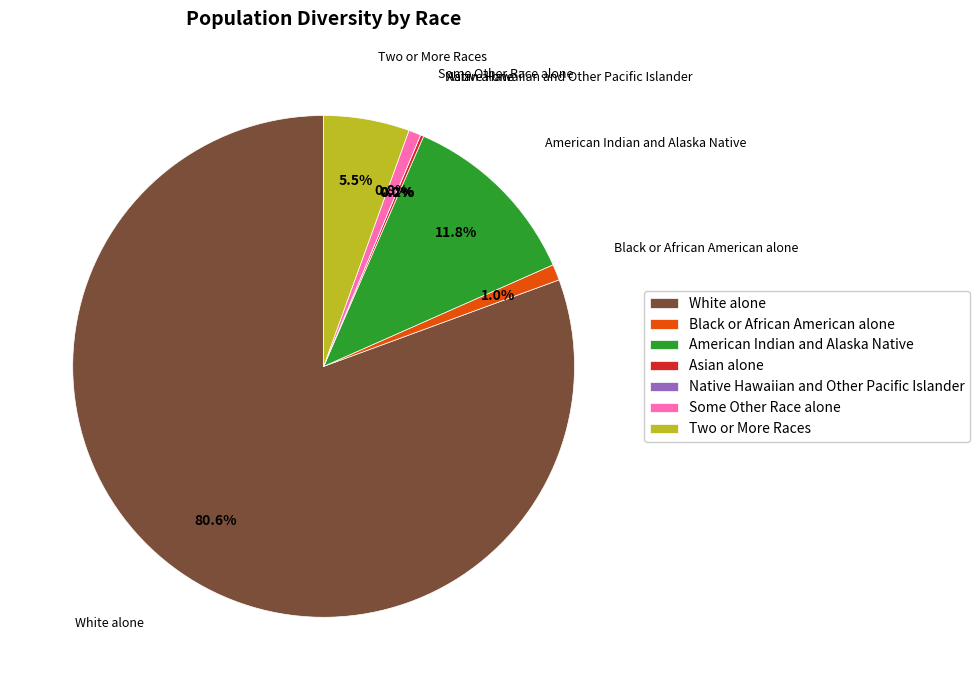

How much of the chart is everything except Native Hawaiian and Other Pacific Islander?

100.0%